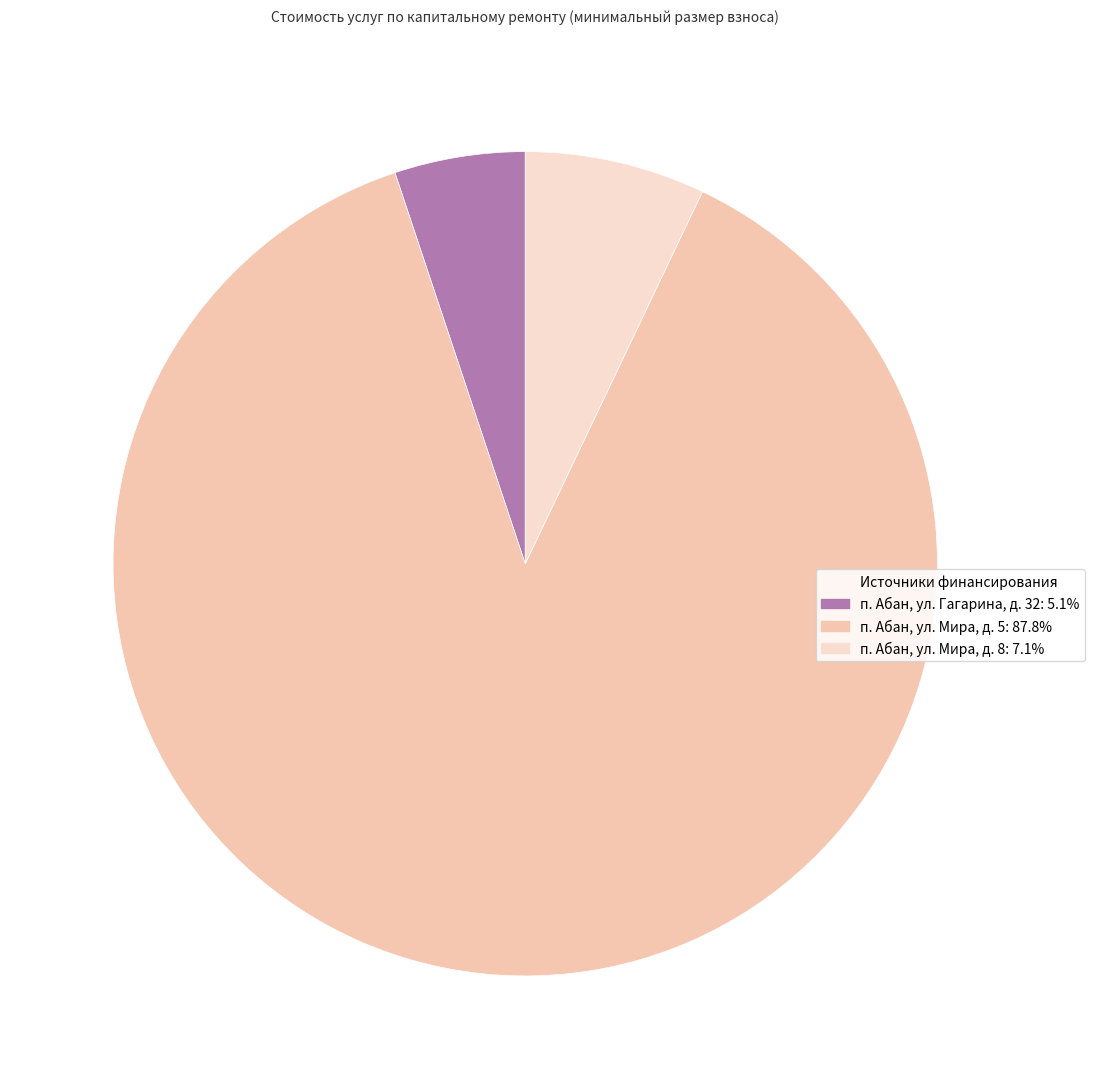

How many slices are in this pie chart?

3